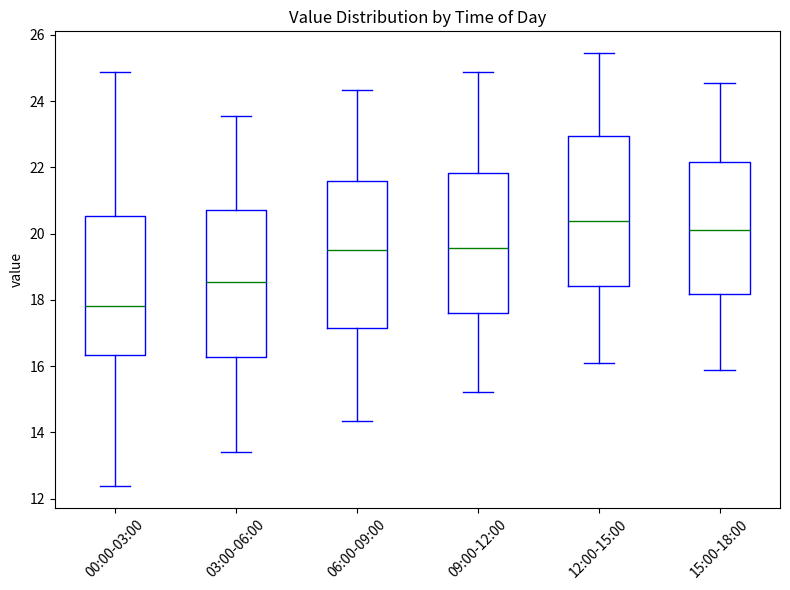

Where does the upper whisker of the box for 00:00-03:00 end on the y-axis? The values are not printed on the chart, so give them approximately, as read against the axis.

24.8